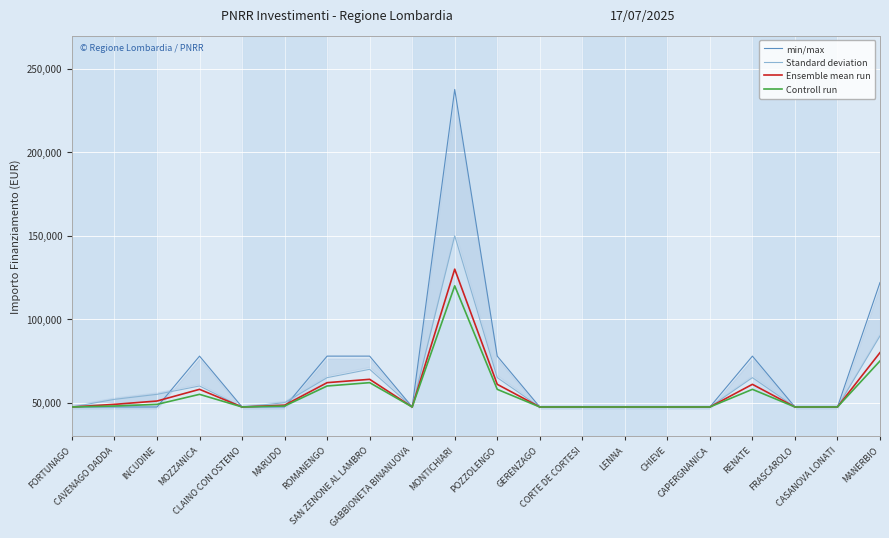

In Ensemble mean run, how many points are higher than both neighbors (excluding endpoints)?

4